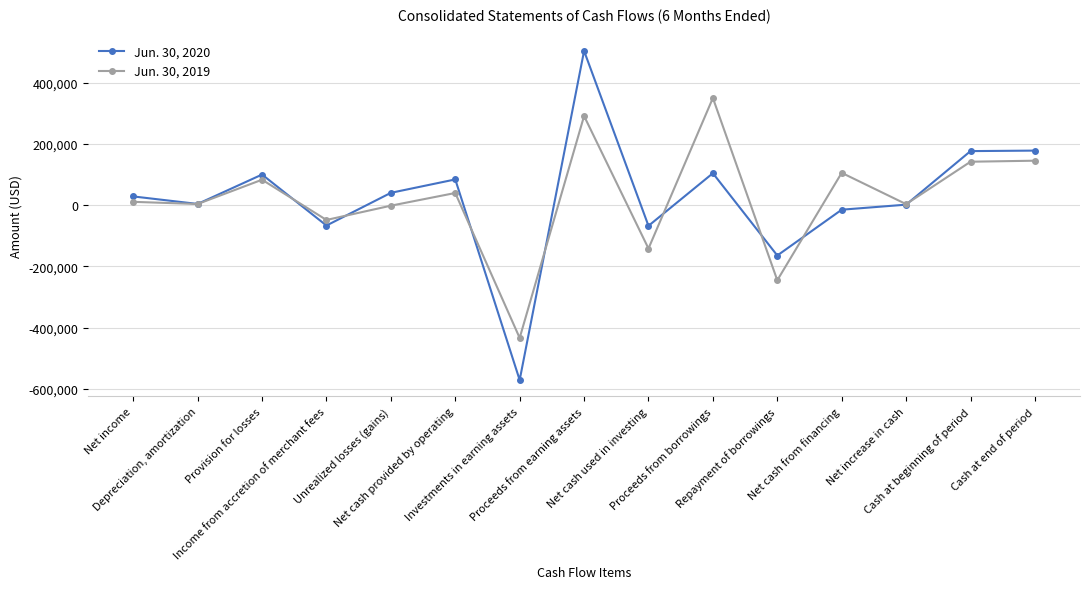

True or false: Jun. 30, 2019 has more than 1 points higher than both neighbors.

True